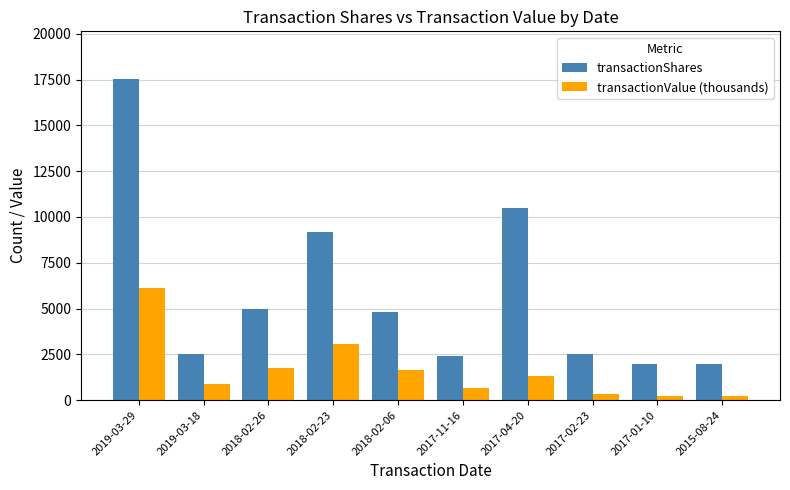

What is the sum of the transactionShares values at 2017-02-23 and 2018-02-06?

7300.0